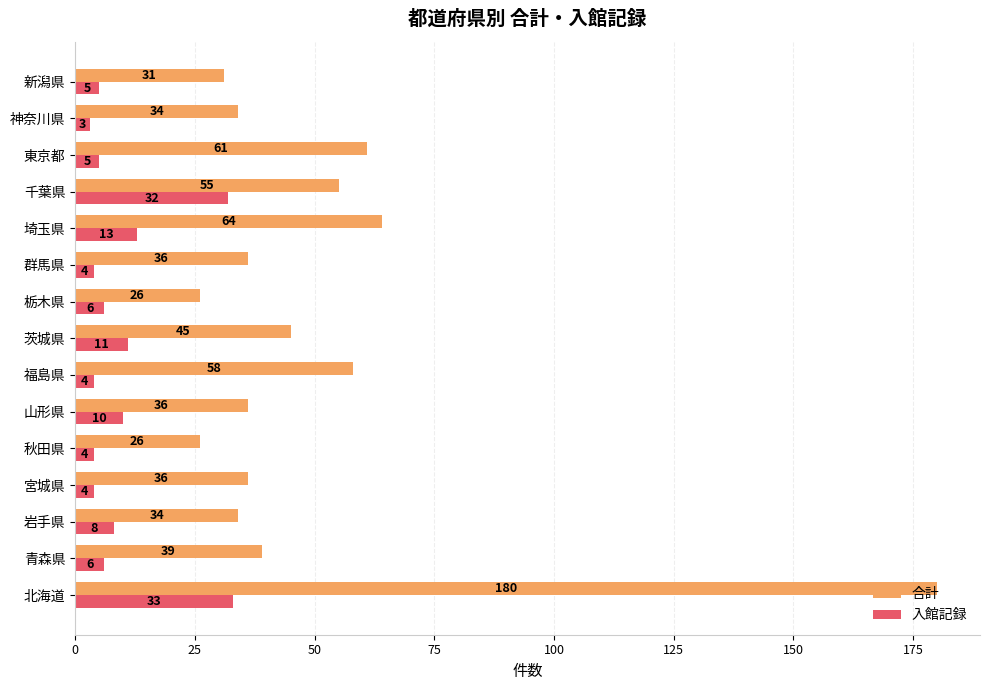

True or false: 入館記録 has a value of 46 at 千葉県.

False